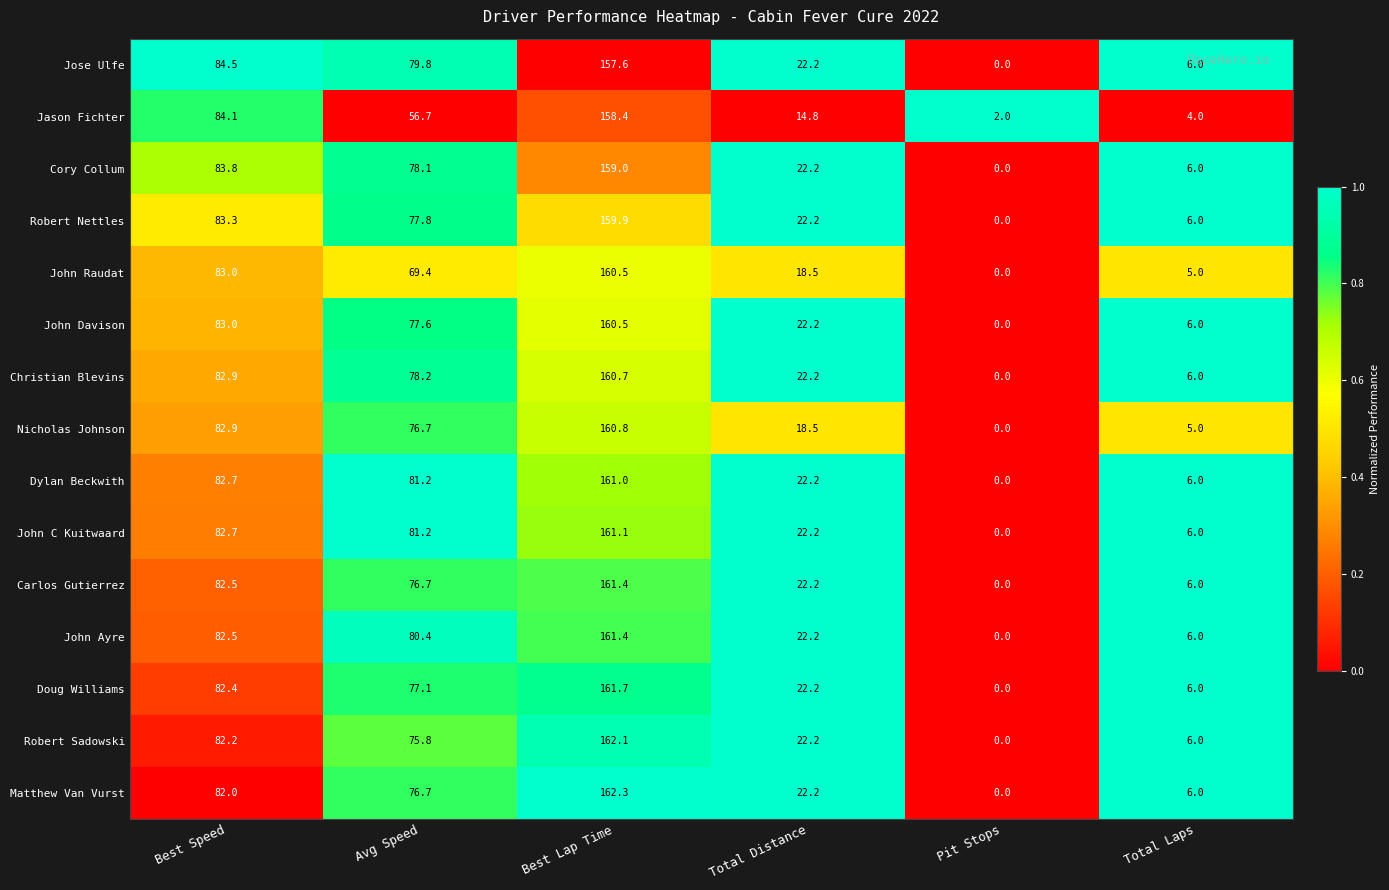

At how many categories does at least one series exceed 0?

6